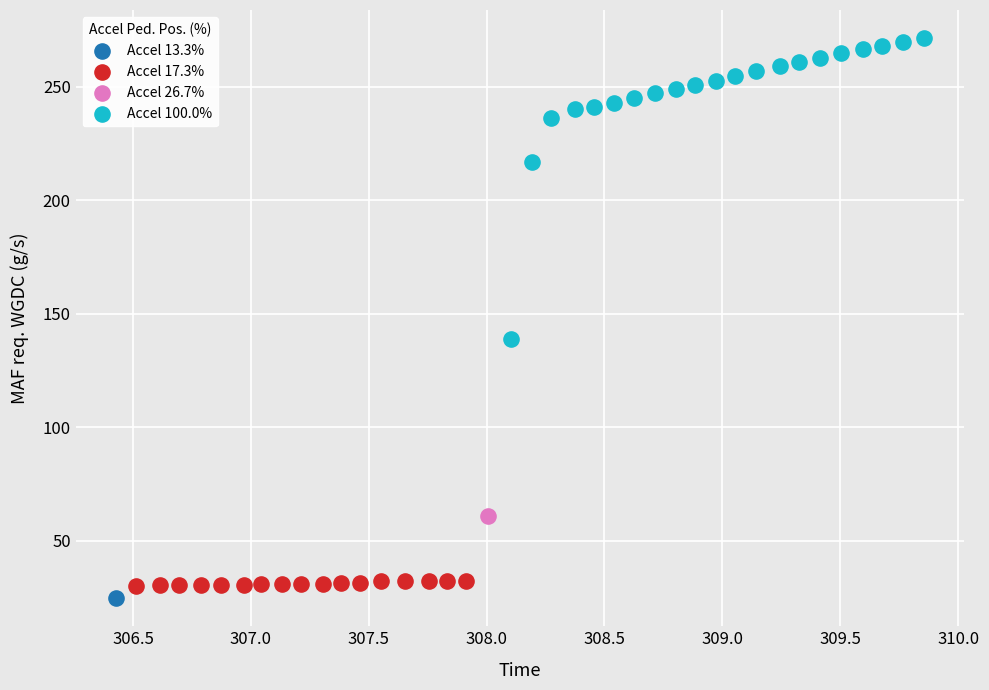

What are all the series names shown in the legend?

Accel 13.3%, Accel 17.3%, Accel 26.7%, Accel 100.0%